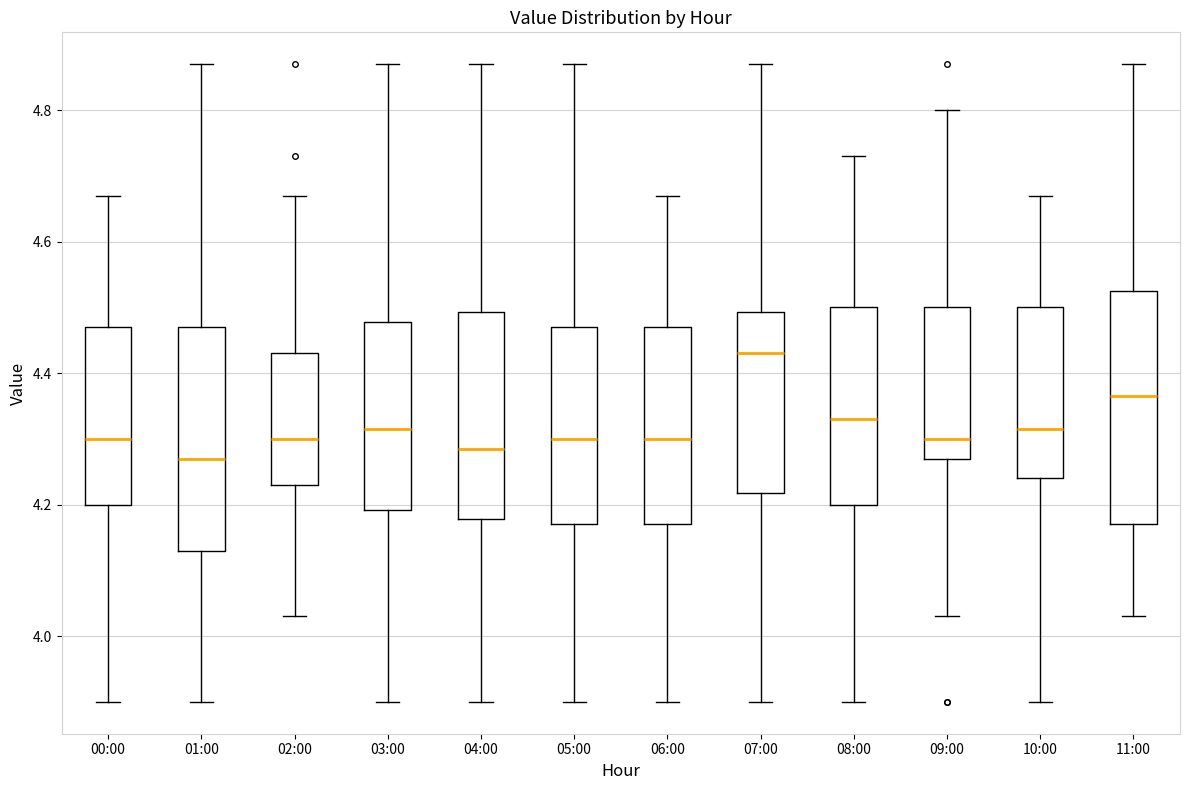

Where does the lower whisker of the box for 03:00 end on the y-axis? The values are not printed on the chart, so give them approximately, as read against the axis.

3.90